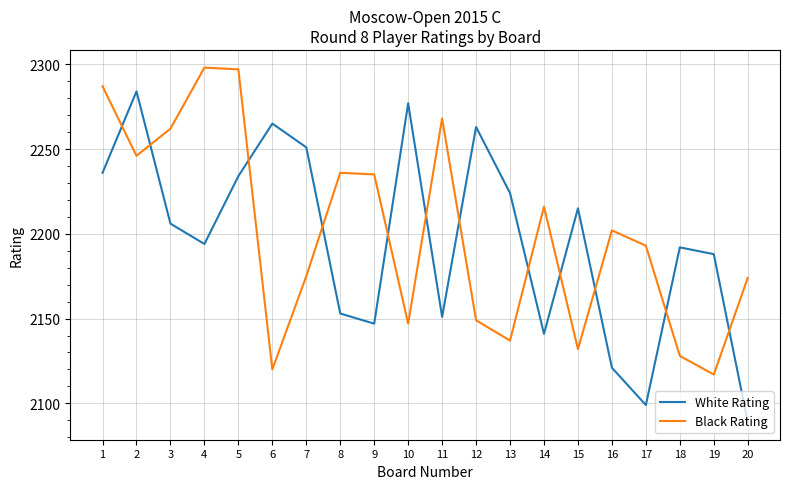

True or false: White Rating and Black Rating cross at least once.

True